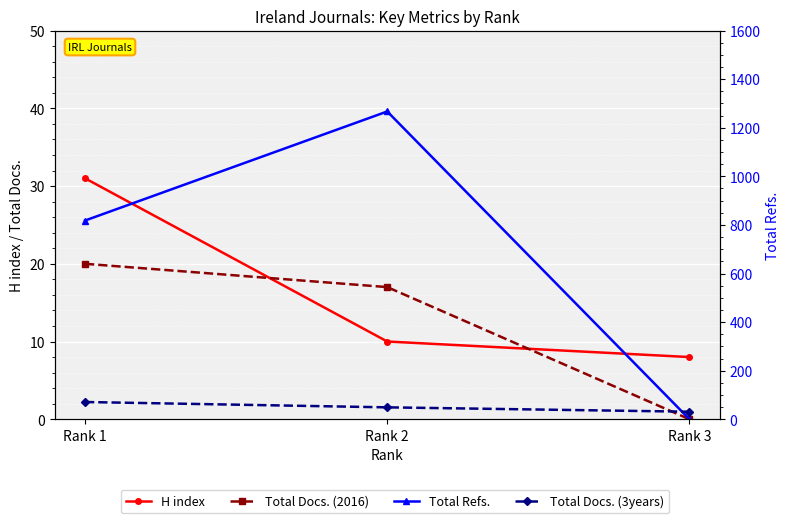

What is the total value across all series at Rank 1?

940